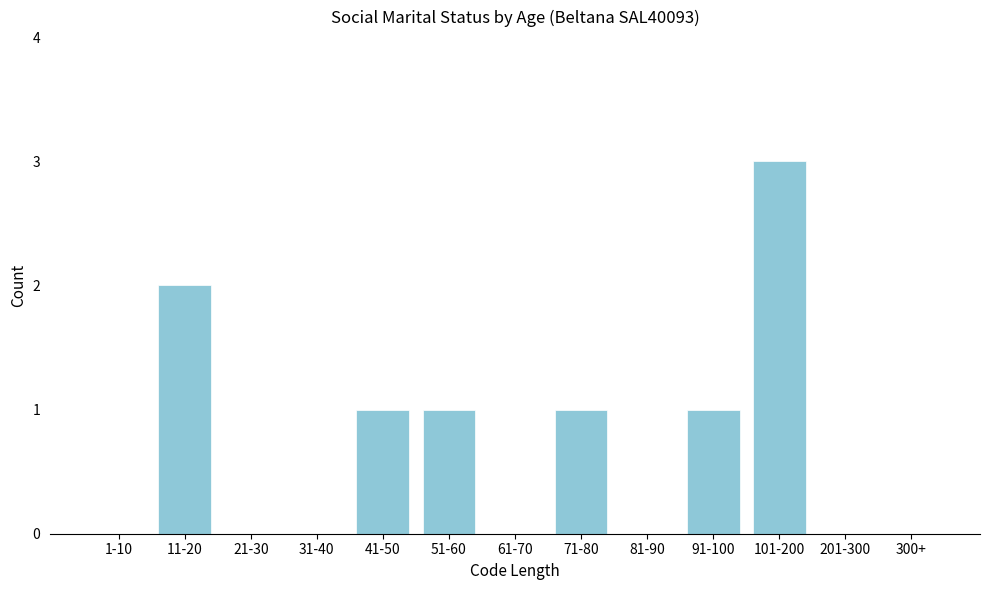

Reading right to left, what are all the values shown in this chart?

300+=0	201-300=0	101-200=3	91-100=1	81-90=0	71-80=1	61-70=0	51-60=1	41-50=1	31-40=0	21-30=0	11-20=2	1-10=0